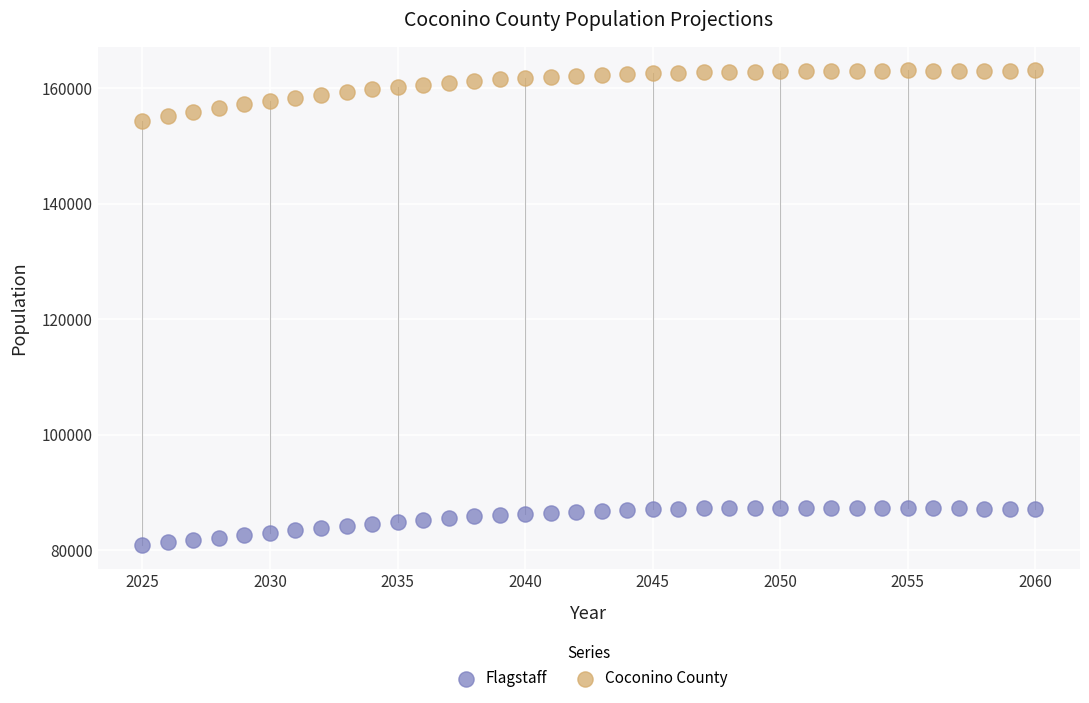

What are all the series names shown in the legend?

Flagstaff, Coconino County